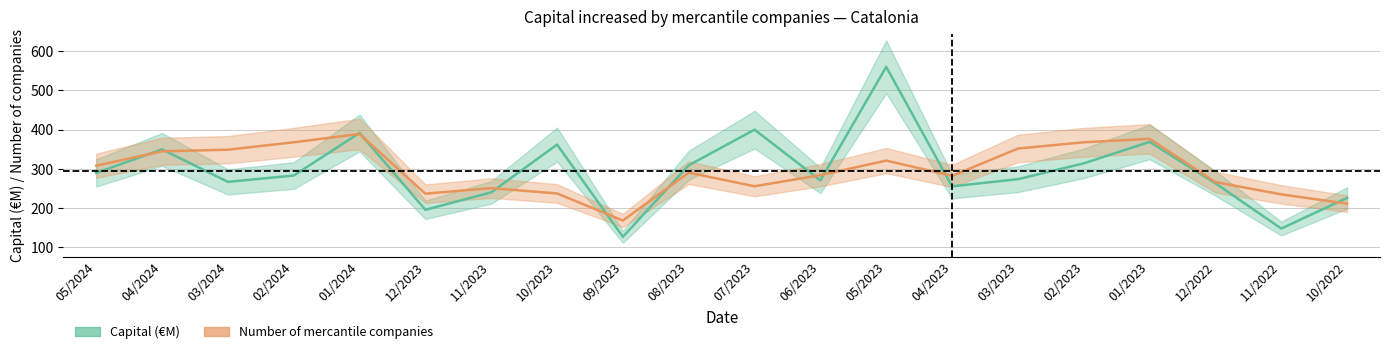

What is the label of the 6th point from the left?

12/2023